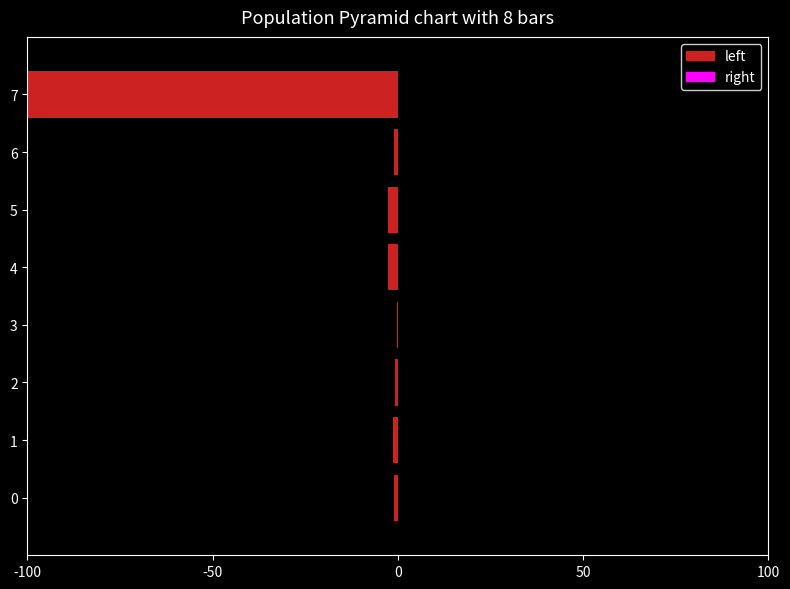

What is the label of the 6th bar from the left?

5